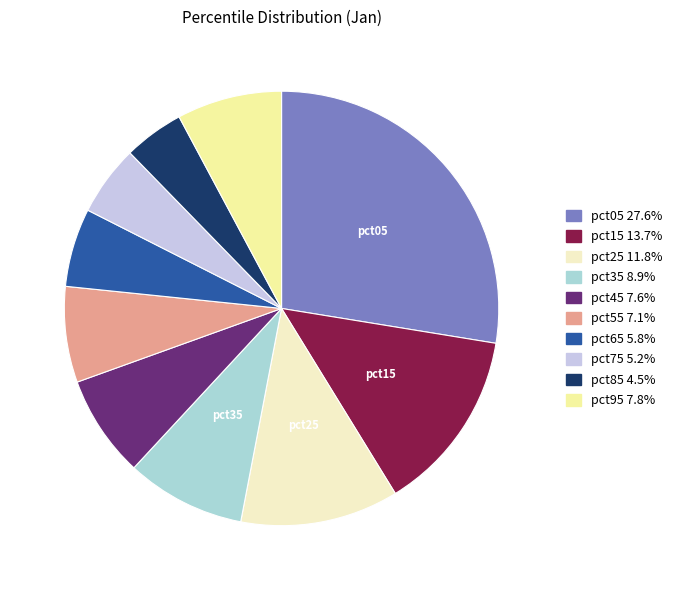

To the nearest percent, what is the difference between the largest and smallest slice percentages?

23%